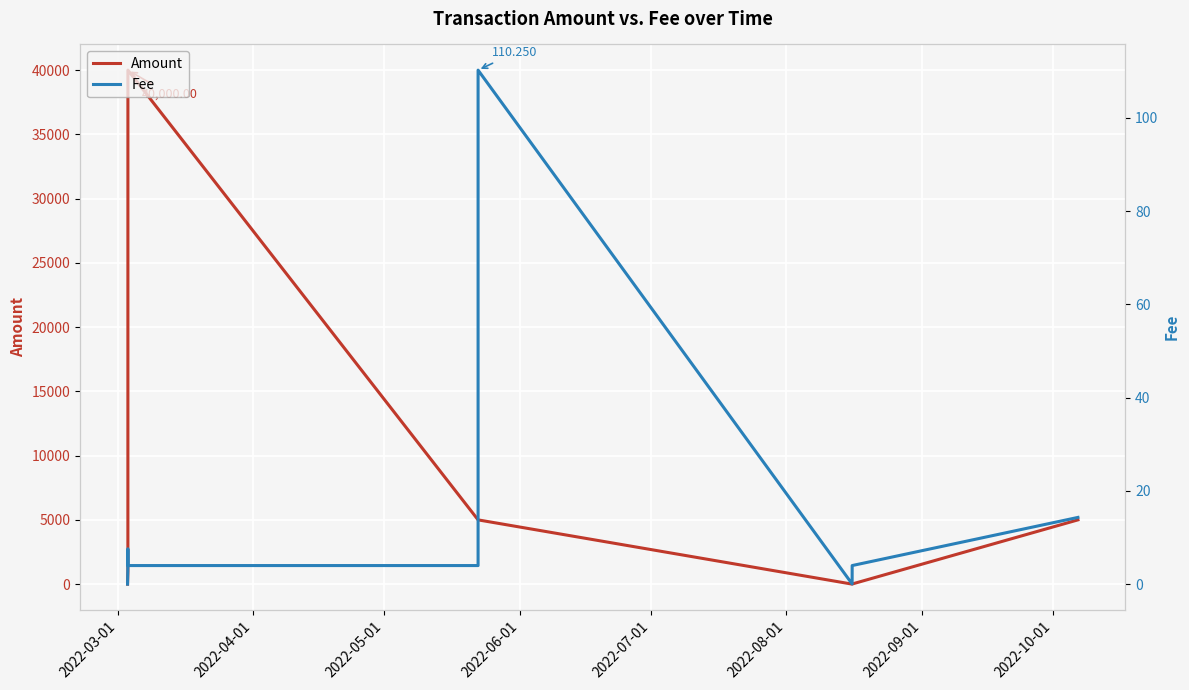

What are all the series names shown in the legend?

Amount, Fee